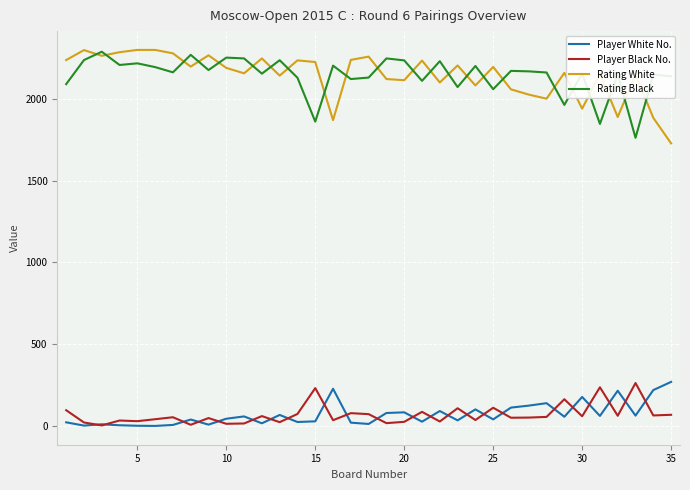

True or false: Player Black No. and Rating Black cross at least once.

False